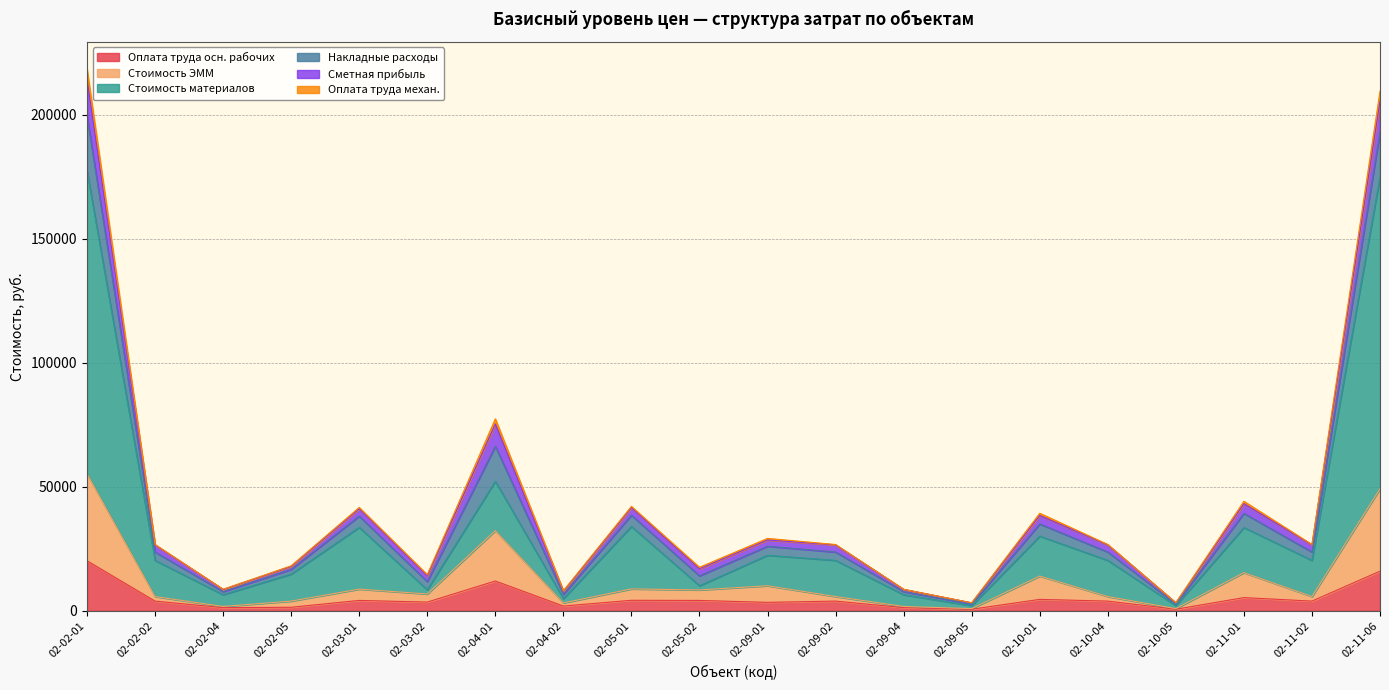

What is the maximum value for Оплата труда осн. рабочих?

20180